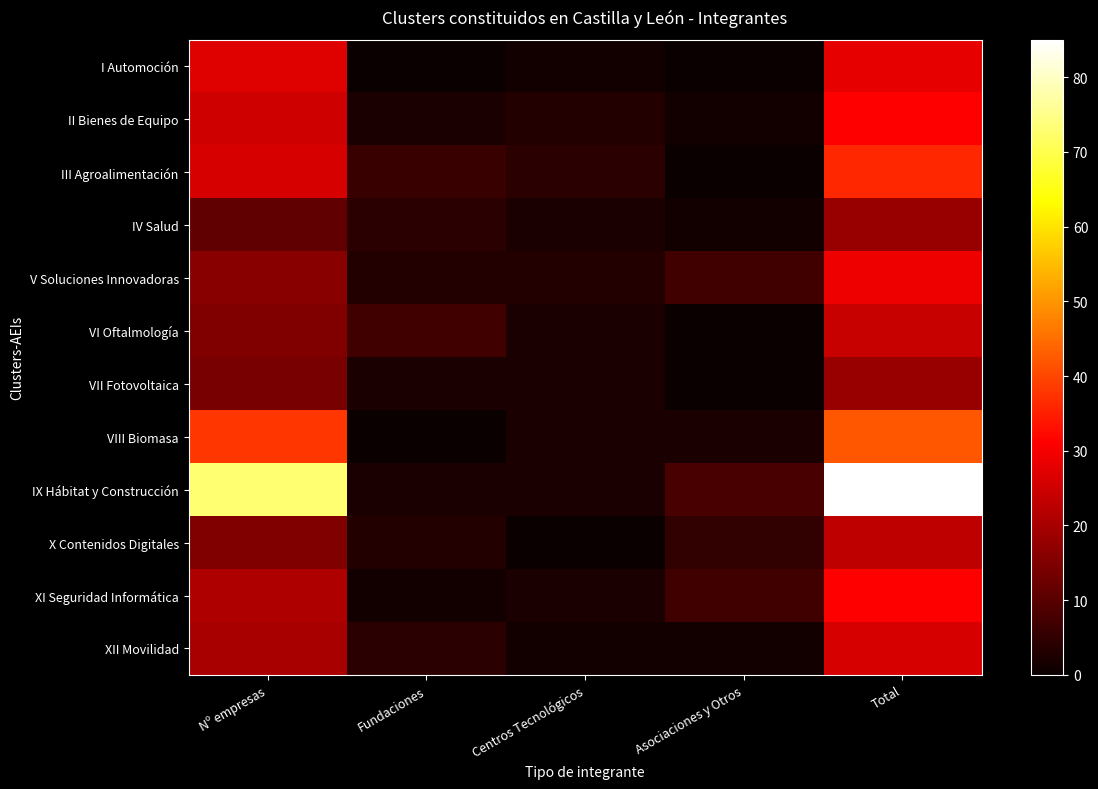

Which series has the largest total across all categories?

IX Hábitat y Construcción